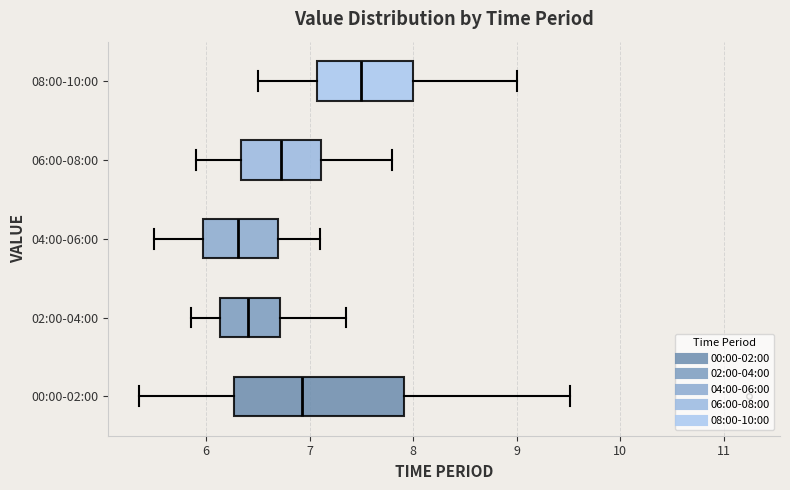

Which box has the furthest to the right median line?

08:00-10:00